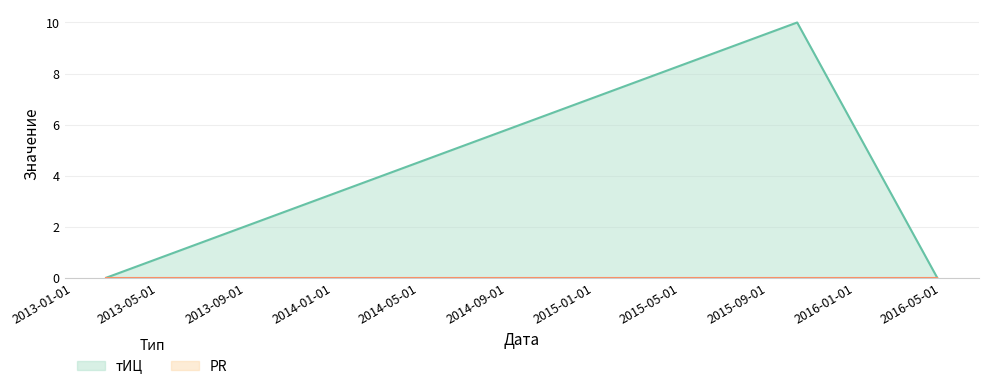

What is the sum of the values at 2015-10-12 and 2016-04-25?

10